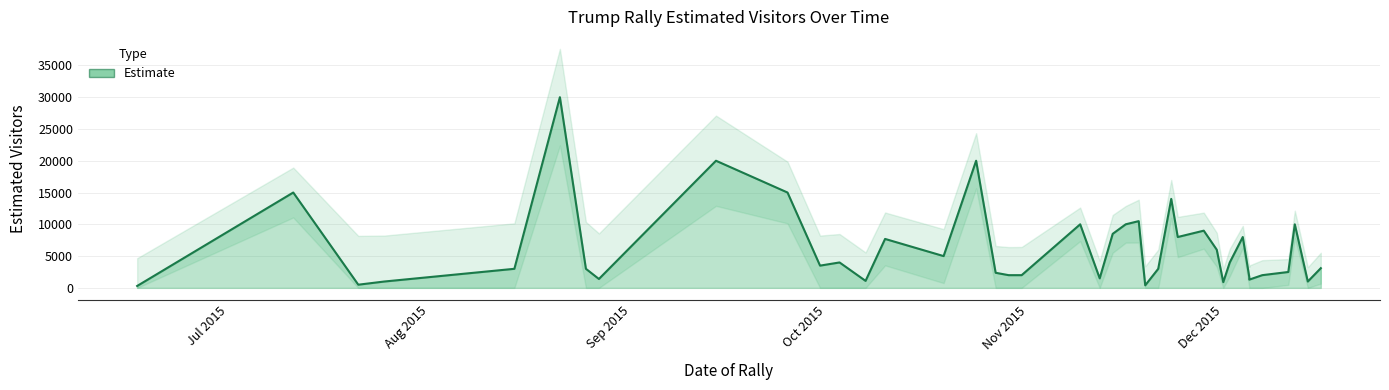

What is the change in value from 2015-11-12 to 2015-12-11?

+1000